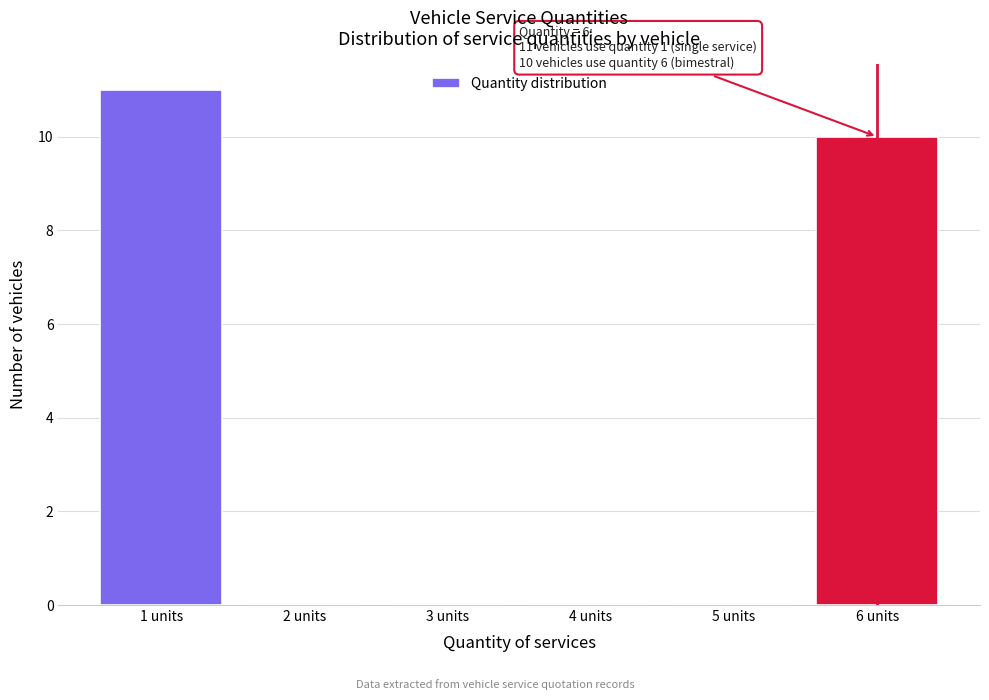

Over which range of the x-axis is the bar tallest?

0.5 to 1.5